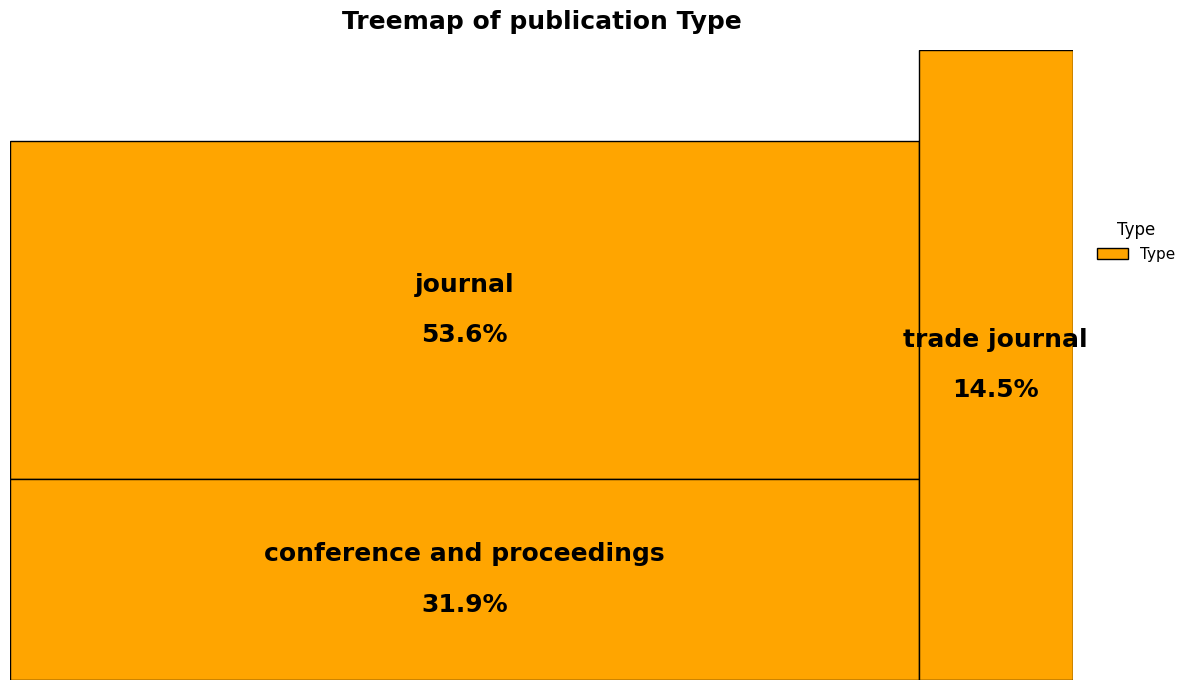

Rank the categories by value from highest to lowest.

journal, conference and proceedings, trade journal